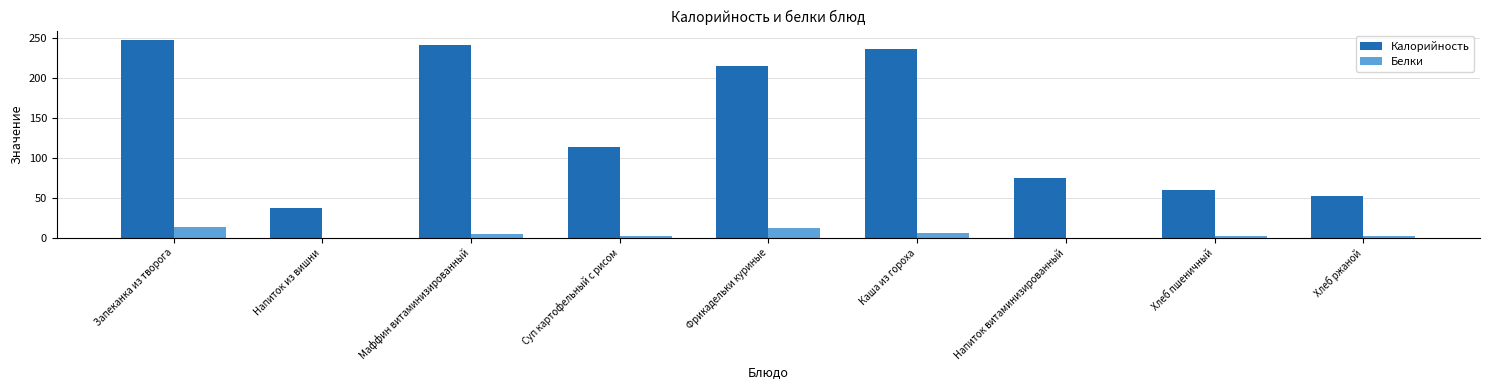

Which category has the highest value across all series?

Запеканка из творога